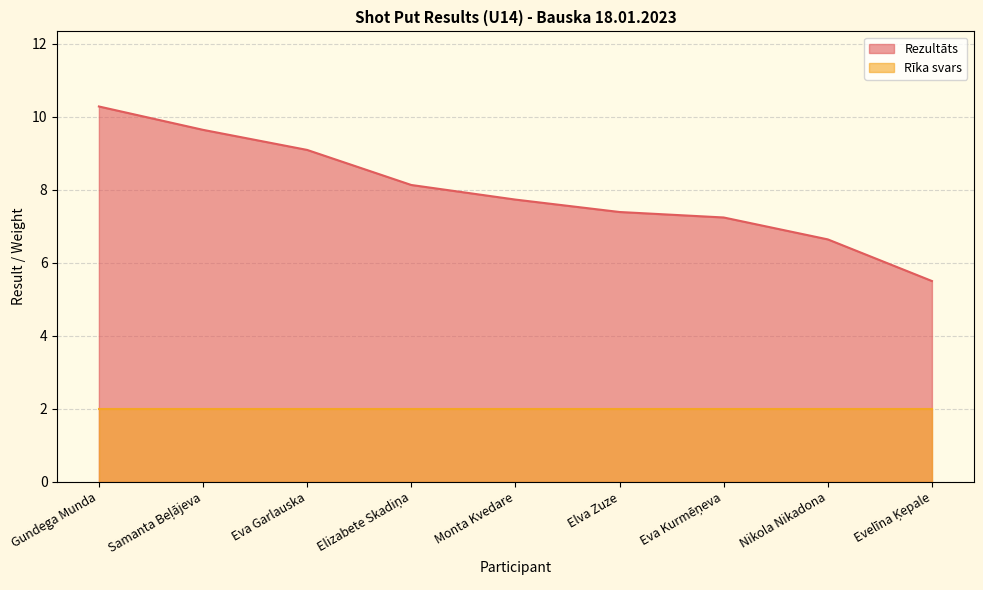

Reading left to right, extract all data points from this chart.

Gundega Munda=10.3	Samanta Beļājeva=9.6	Eva Garlauska=9.1	Elizabete Skadiņa=8.1	Monta Kvedare=7.7	Elva Zuze=7.4	Eva Kurmēņeva=7.2	Nikola Nikadona=6.6	Evelīna Ķepale=5.5